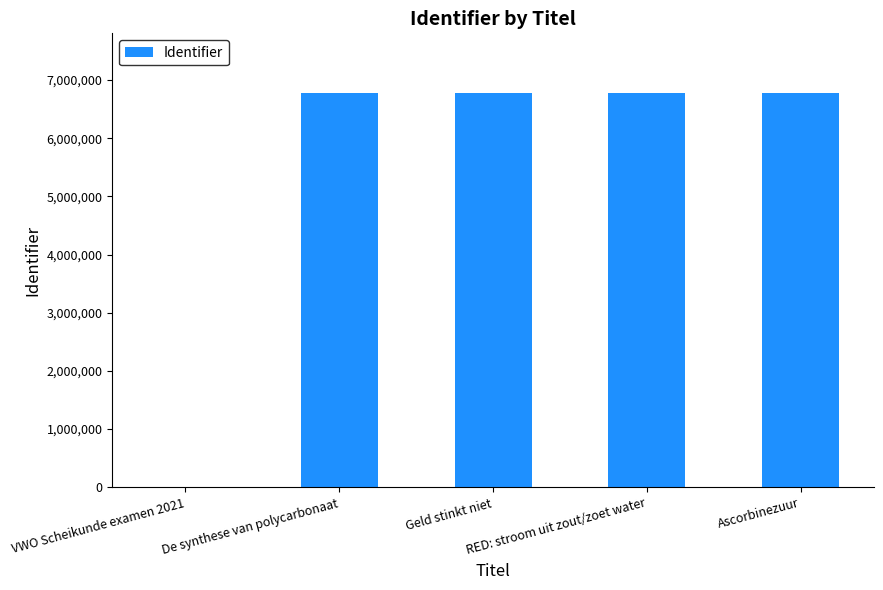

Between VWO Scheikunde examen 2021 and De synthese van polycarbonaat, which is larger?

De synthese van polycarbonaat